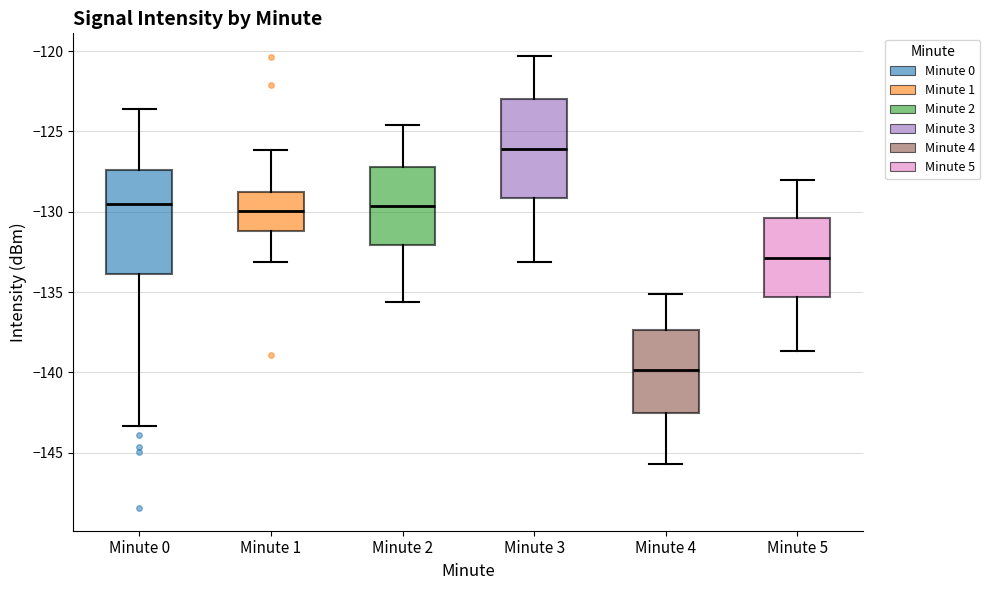

Reading left to right, read every box against the y-axis: the position of its median line, the range the box covers, and the ends of its whiskers. The values are not printed on the chart, so give them approximately, as read against the axis.

Minute 0: median -129.5, box -134.0 to -127.5, whiskers -143.5 to -123.5
Minute 1: median -130.0, box -131.0 to -128.5, whiskers -133.0 to -126.0
Minute 2: median -129.5, box -132.0 to -127.0, whiskers -135.5 to -124.5
Minute 3: median -126.0, box -129.0 to -123.0, whiskers -133.0 to -120.5
Minute 4: median -140.0, box -142.5 to -137.5, whiskers -145.5 to -135.0
Minute 5: median -133.0, box -135.5 to -130.5, whiskers -138.5 to -128.0